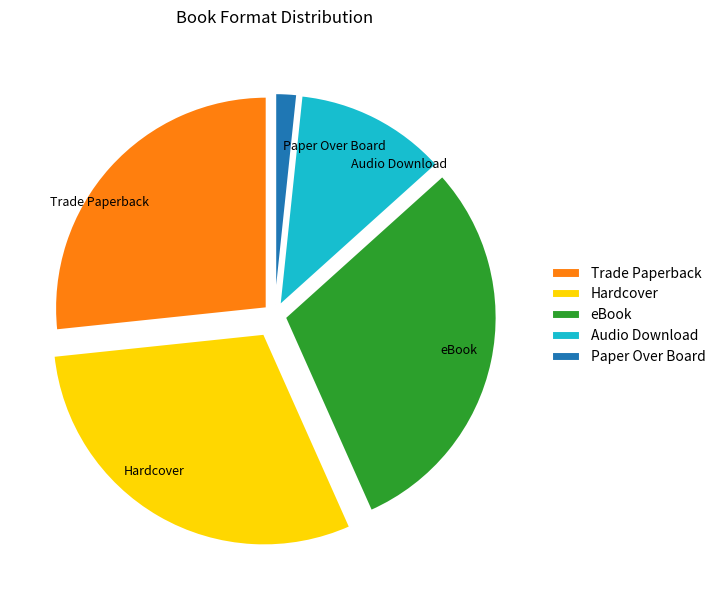

Which slice is the smallest?

Paper Over Board